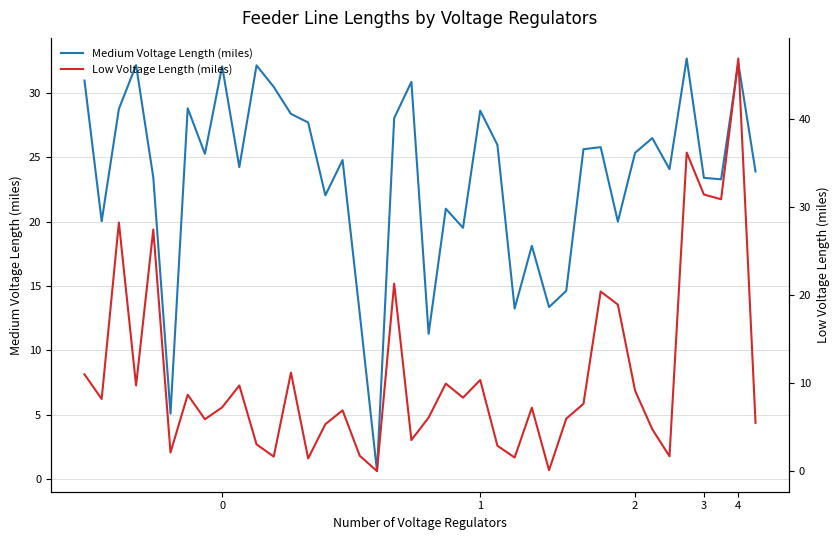

What is the difference between the maximum and second lowest values in the Medium Voltage Length (miles) series?

27.6